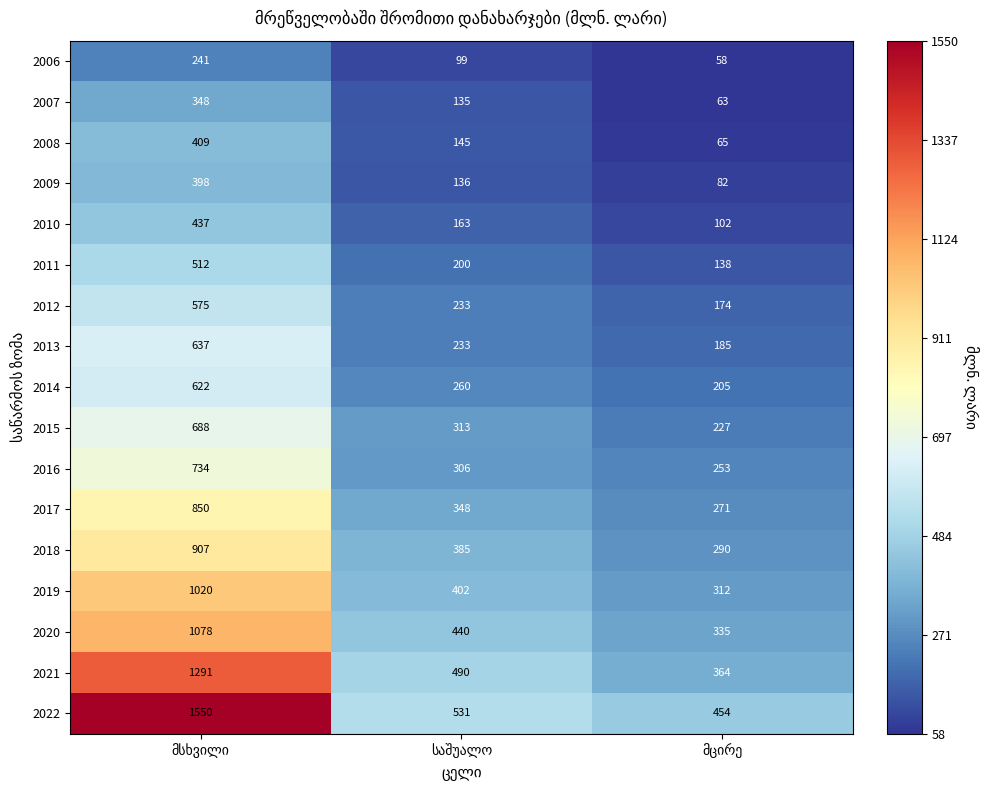

What is the difference between the second highest and minimum values in the 2009 series?

54